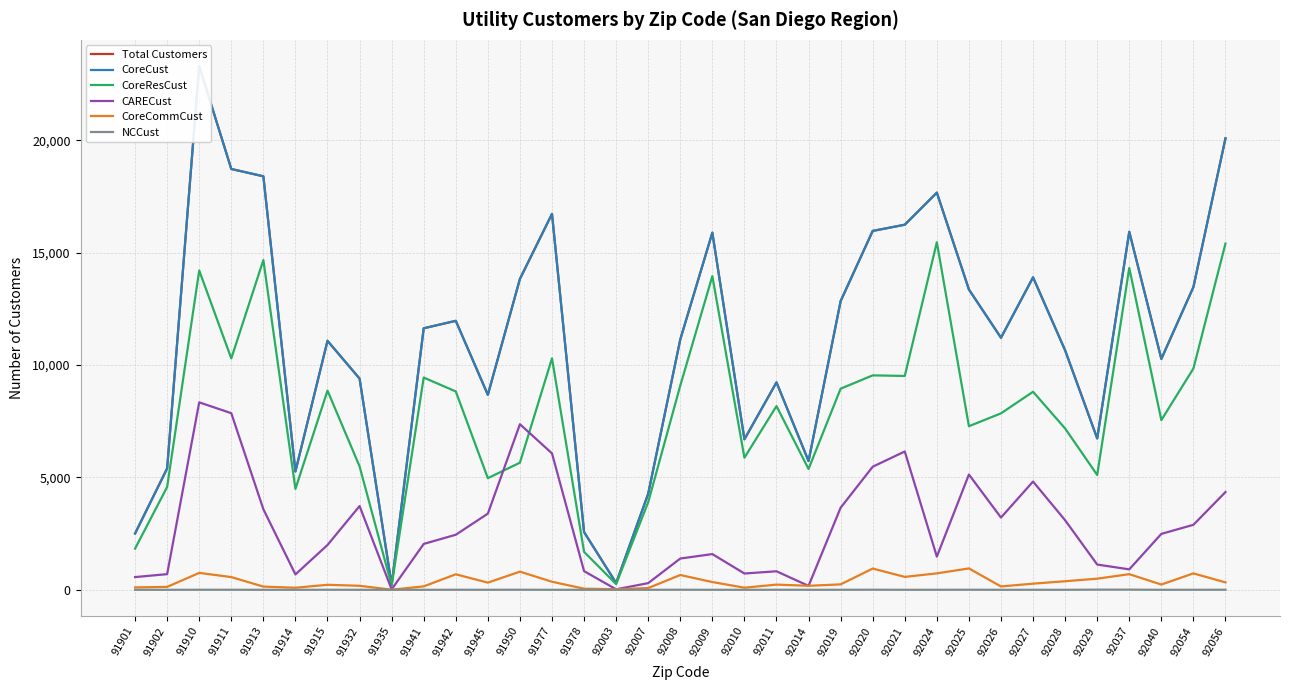

At which label does CARECust reach its peak?

91910